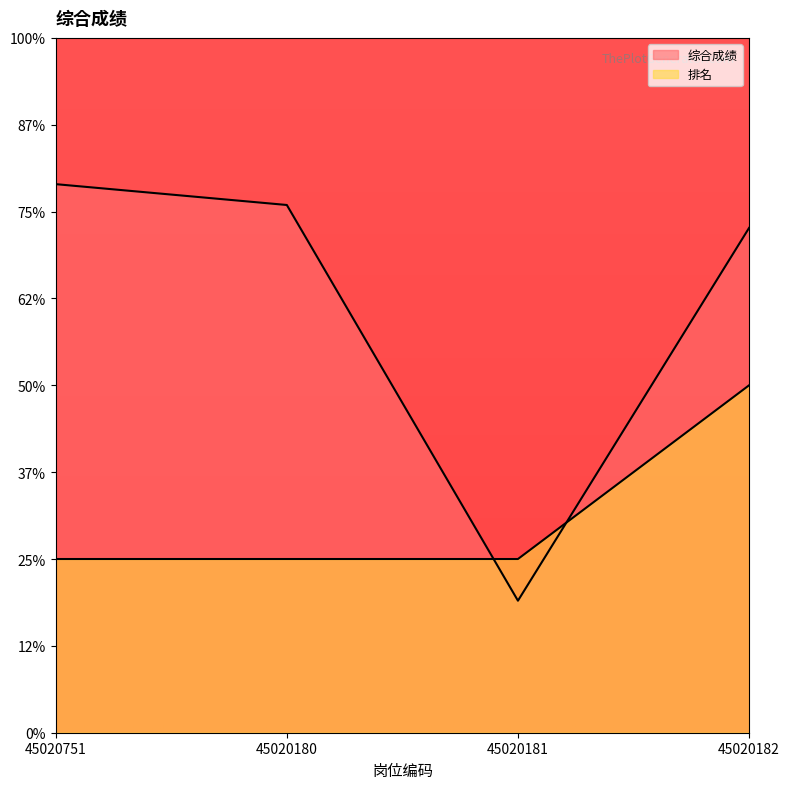

List the series in order of their peak value, highest first.

综合成绩, 排名